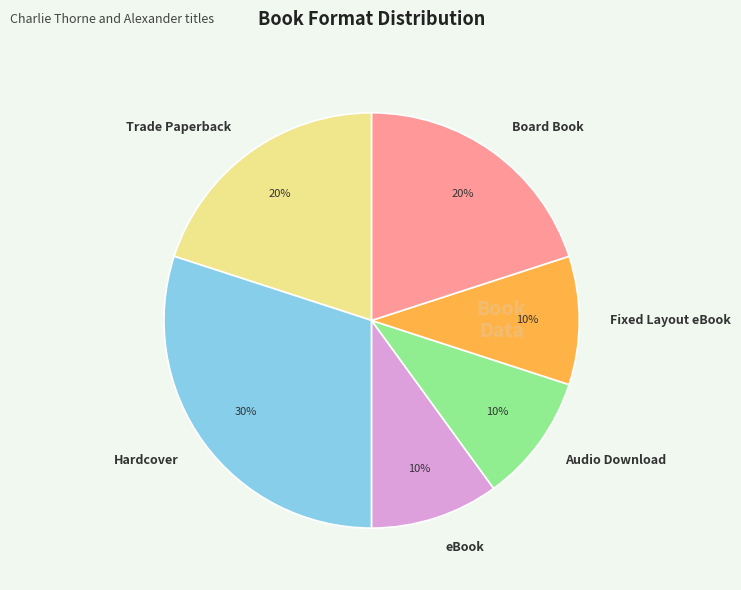

To the nearest percent, what is the difference between the largest and smallest slice percentages?

20%